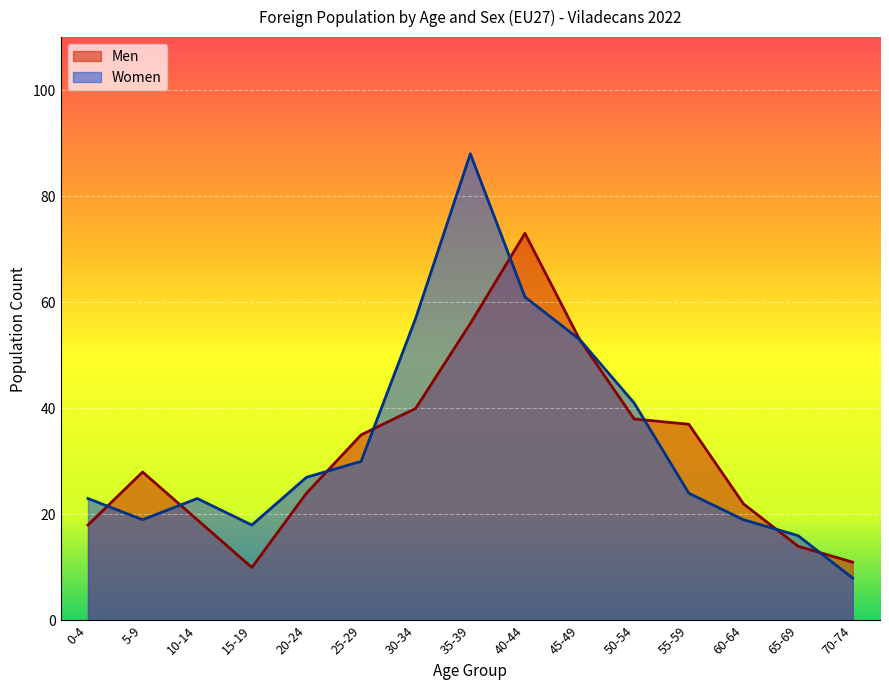

At which label does Men reach its minimum?

15-19